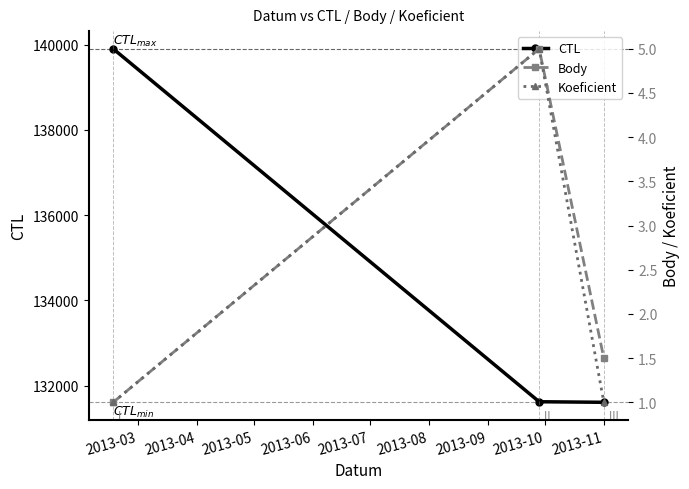

What is the lowest value of the CTL series?

131612